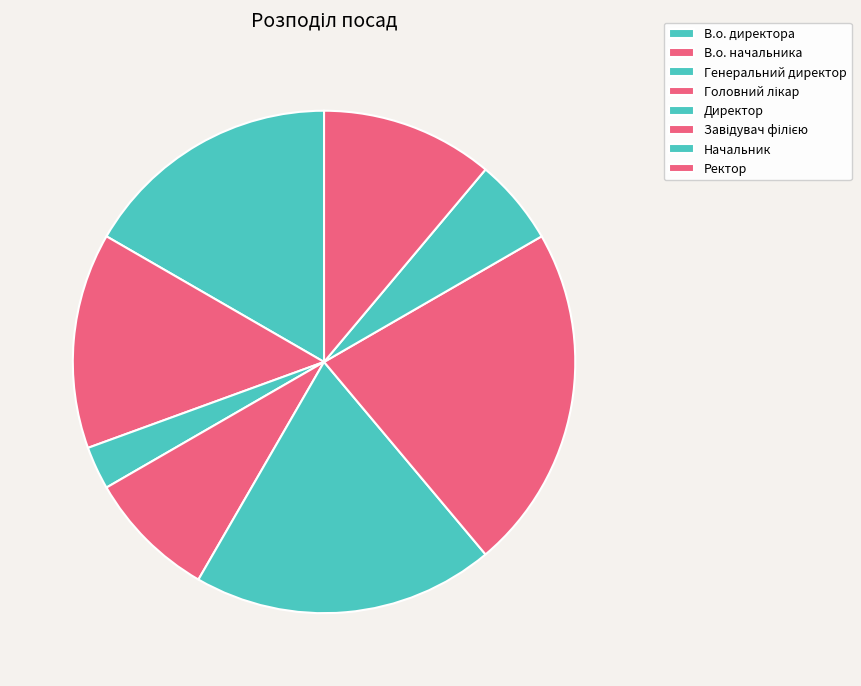

To the nearest percent, what is the difference between the largest and smallest slice percentages?

19%